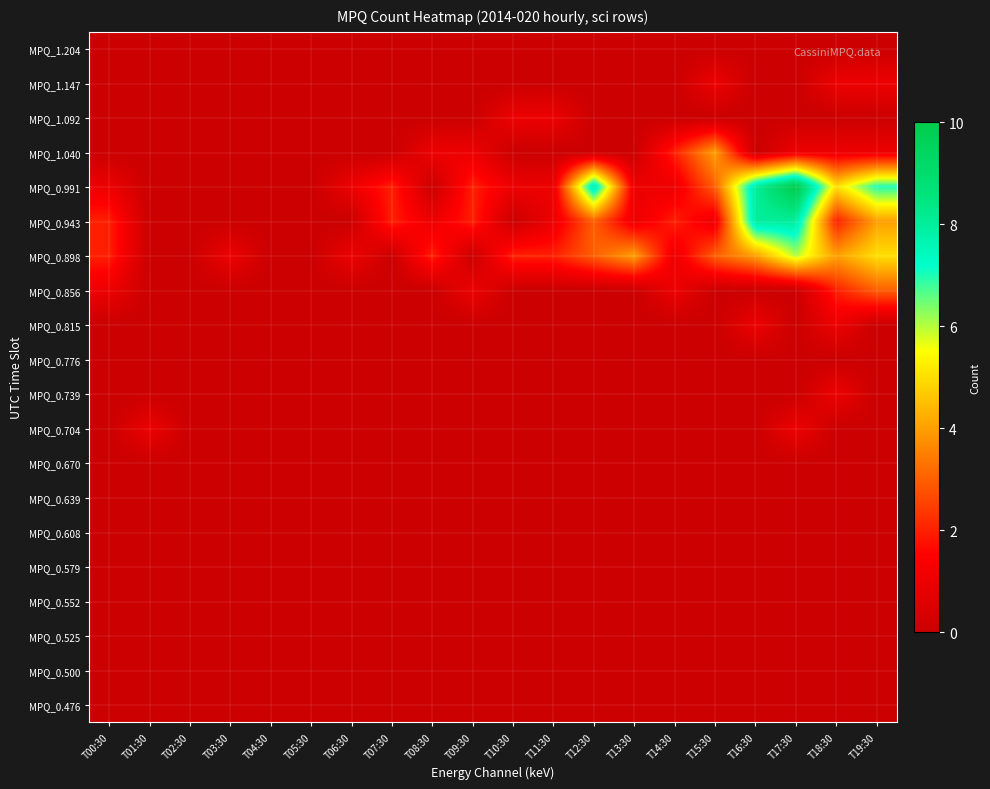

How many distinct data groups are displayed?

20